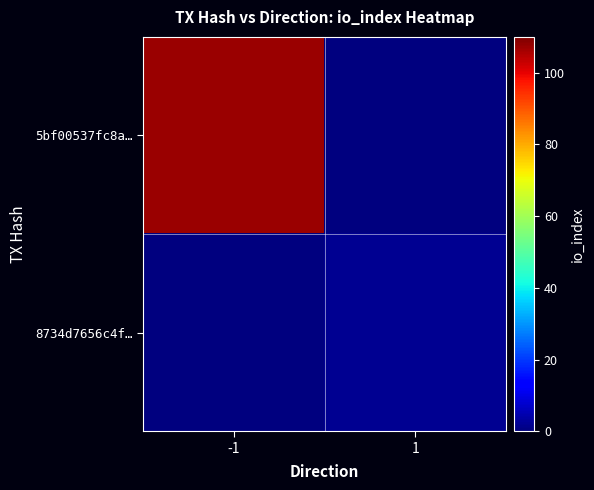

Which has a higher value, 1 or -1?

-1